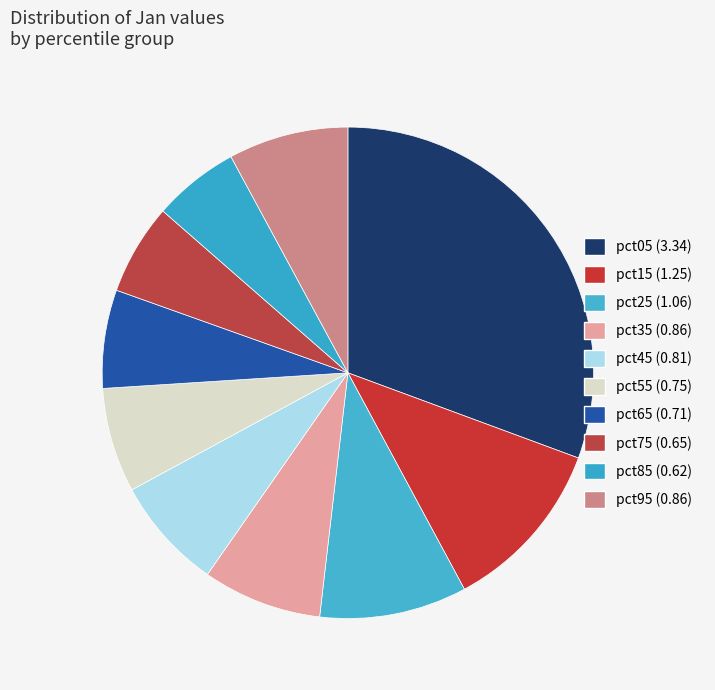

What percentage do pct35 and pct45 together represent?

15.3%